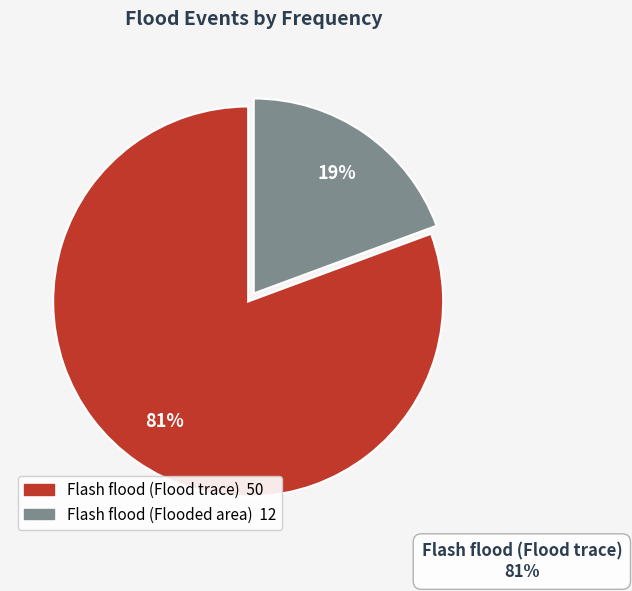

To the nearest percent, what is the average slice percentage?

50%